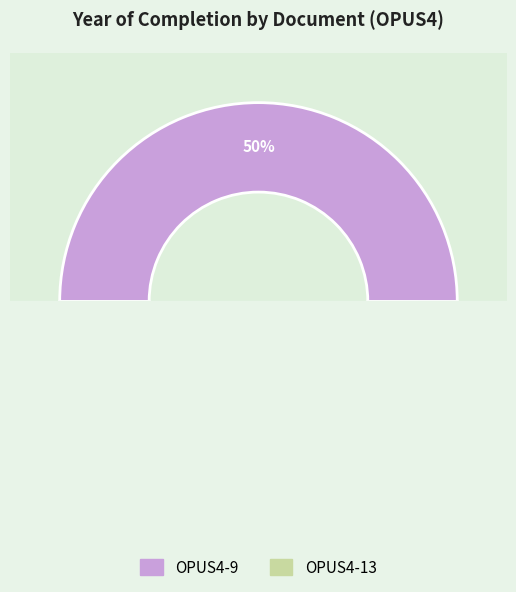

What is the ratio of the value at OPUS4-13 to the value at OPUS4-9?

1.0